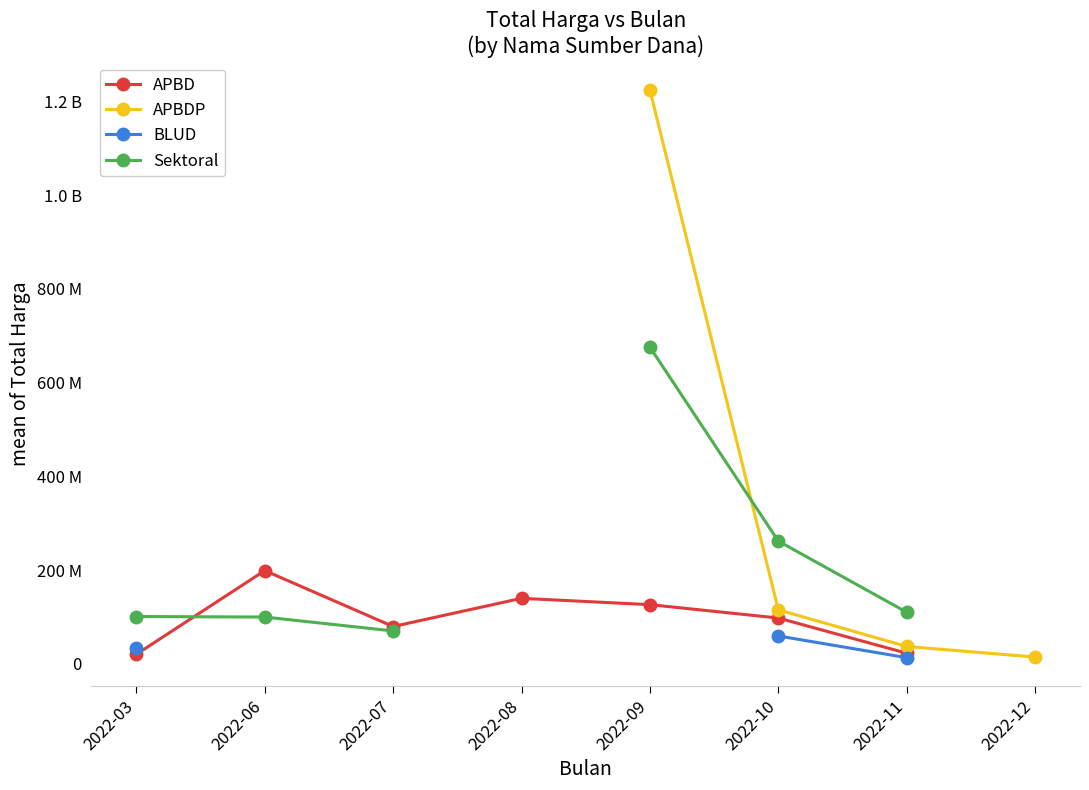

True or false: APBD and APBDP intersect in this chart.

False